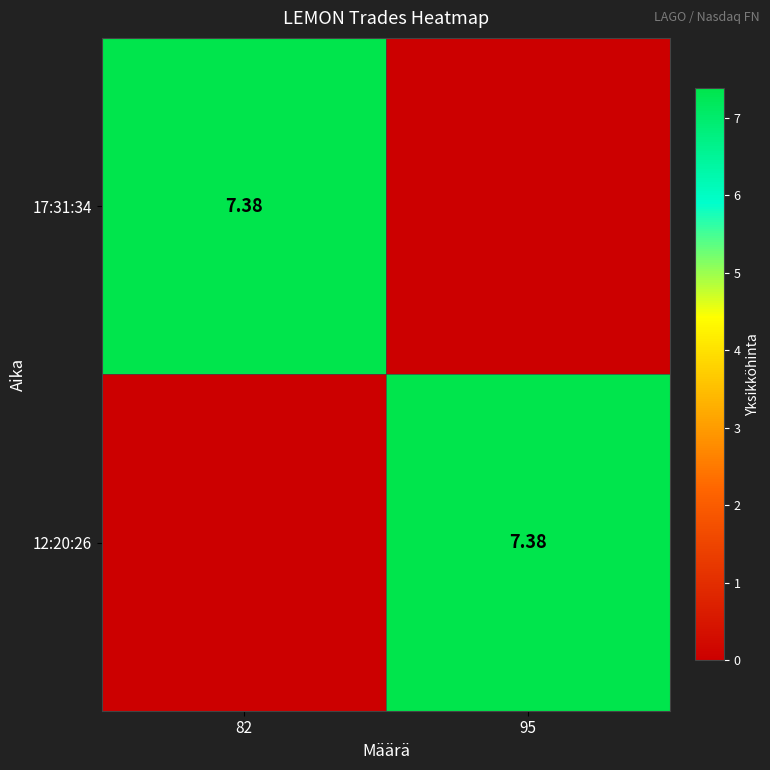

At which category does the chart reach its peak across all series?

82